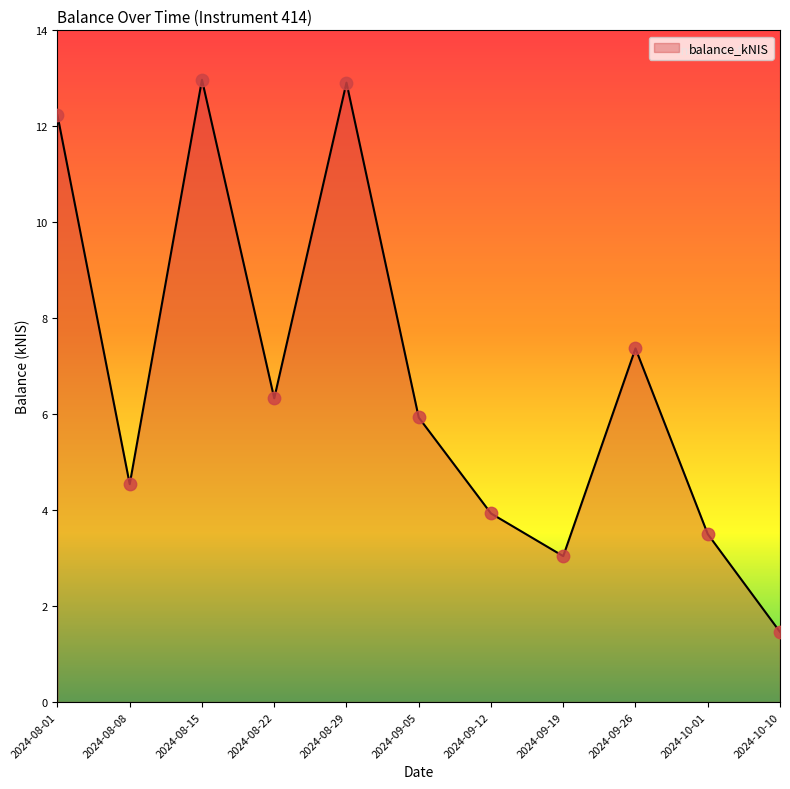

Which has a higher value, 2024-08-01 or 2024-08-08?

2024-08-01